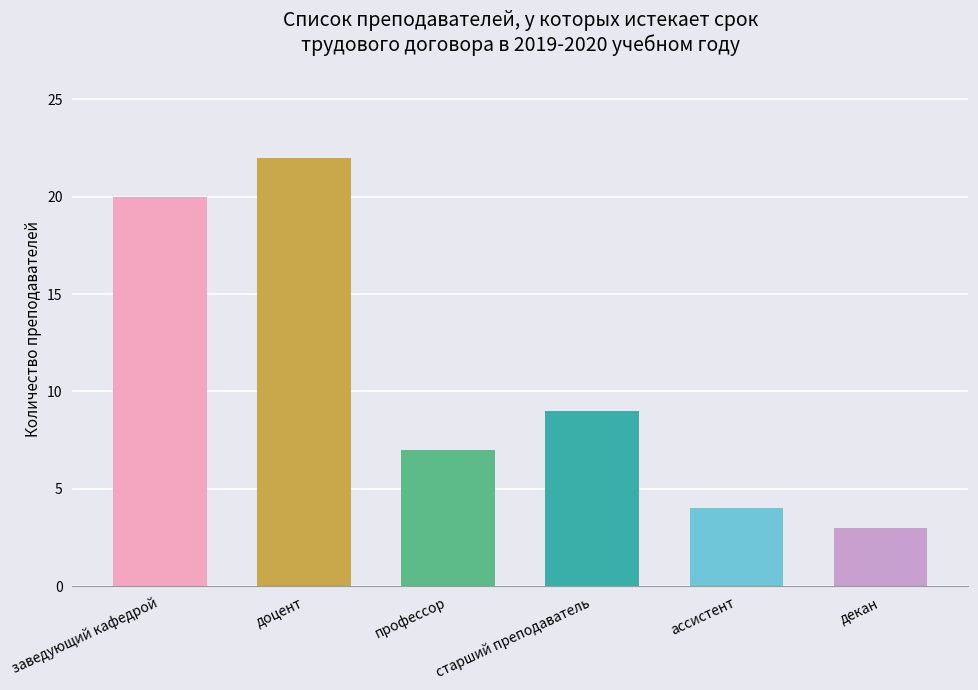

What is the label of the 5th bar from the right?

доцент